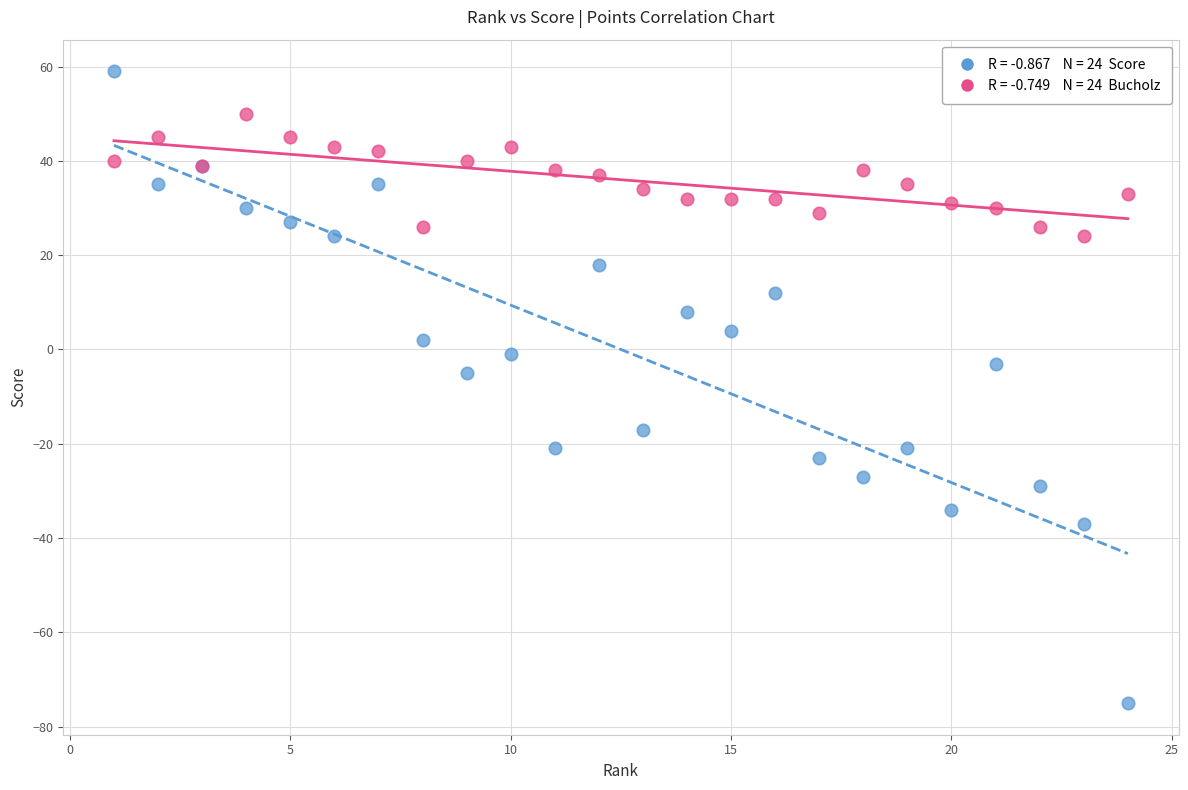

Across all series, what Y value is closest to -8?

-5